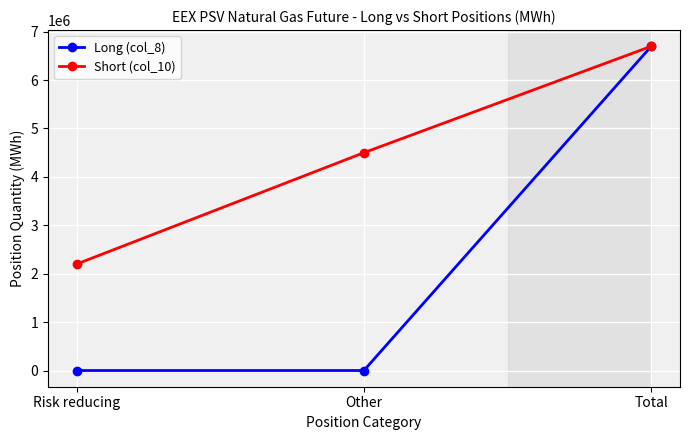

Where is Short (col_10) nearest to the value 4447896?

Other